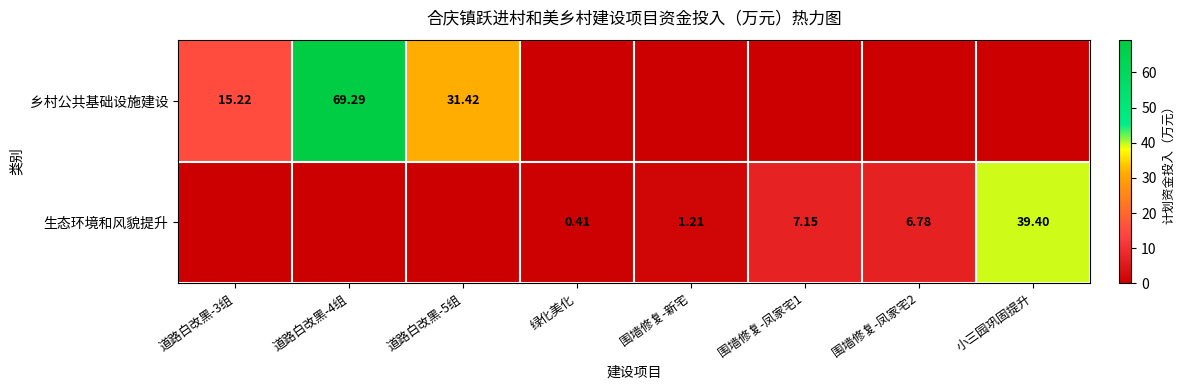

The value of 乡村公共基础设施建设 at 道路白改黑-4组 is 23.2. True or false?

False